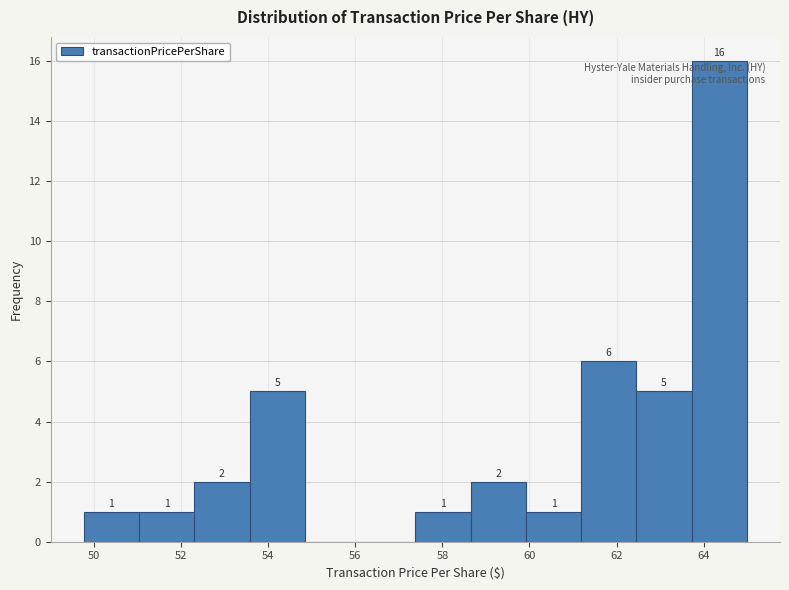

Which range on the x-axis has the tallest bar?

63.8 to 65.0